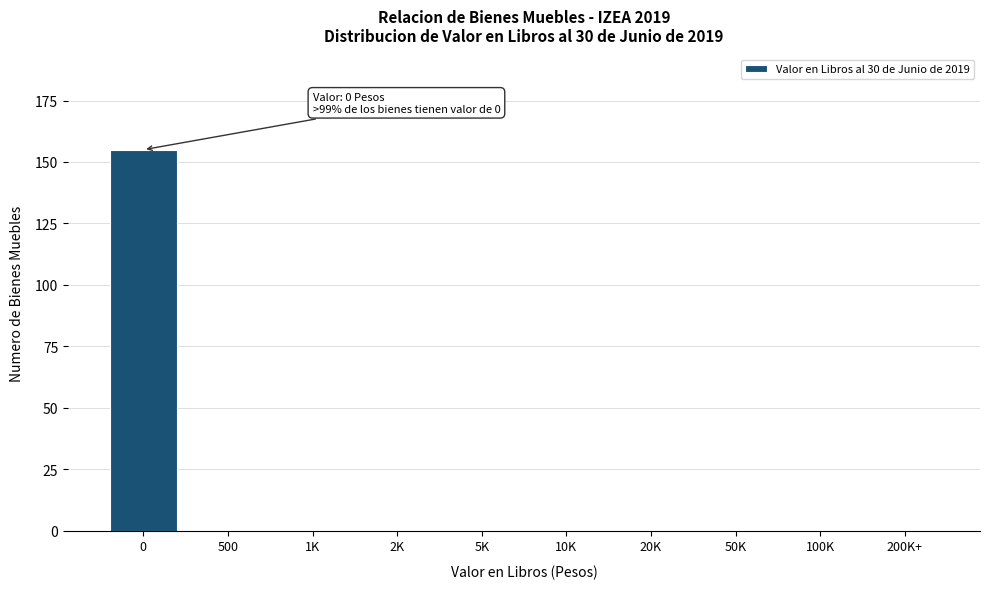

Reading left to right, what are all the values shown in this chart?

0=155	500=0	1K=0	2K=0	5K=0	10K=0	20K=0	50K=0	100K=0	200K+=0